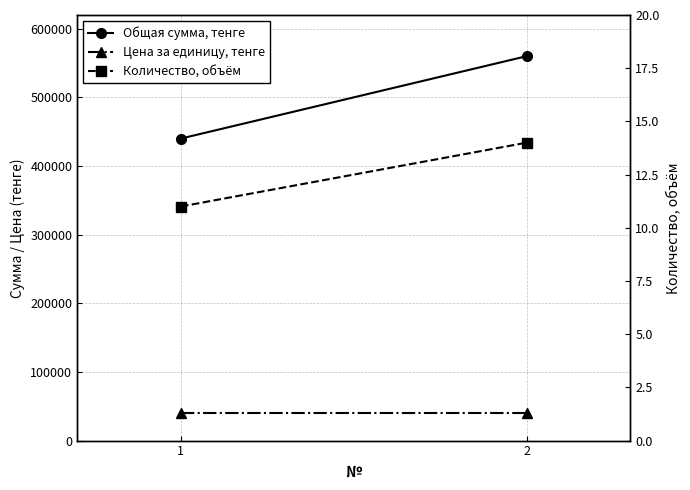

At 2, list the series in order from smallest to largest.

Количество, объём, Цена за единицу, тенге, Общая сумма, тенге